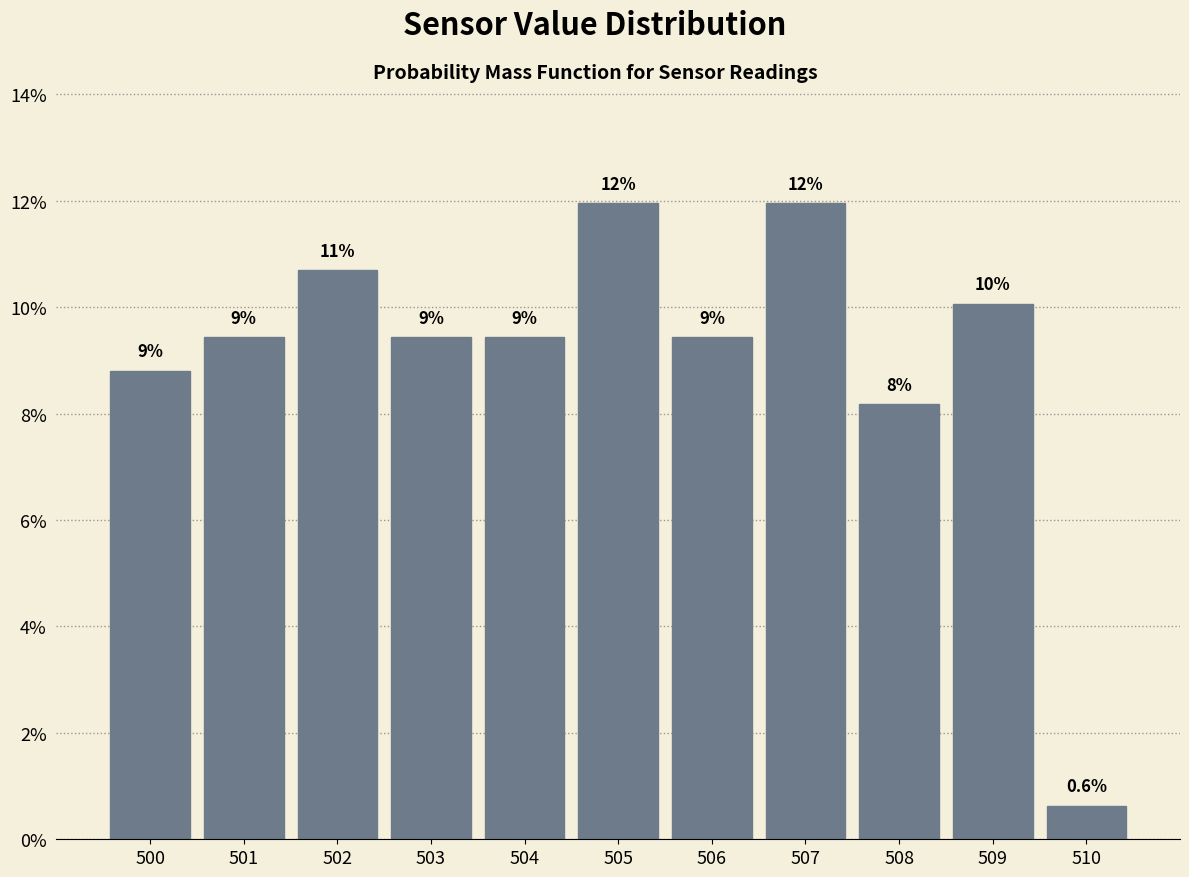

Are the bars horizontal?

No